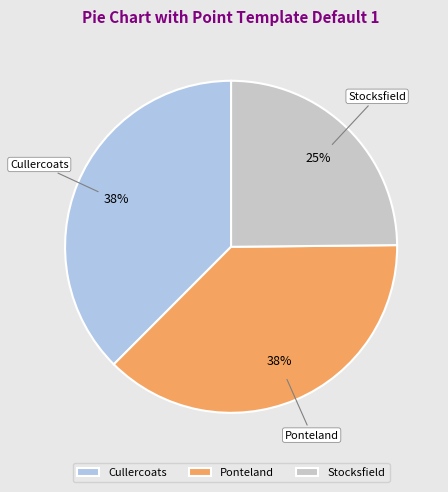

Do Ponteland and Stocksfield together represent more than half of the pie?

Yes